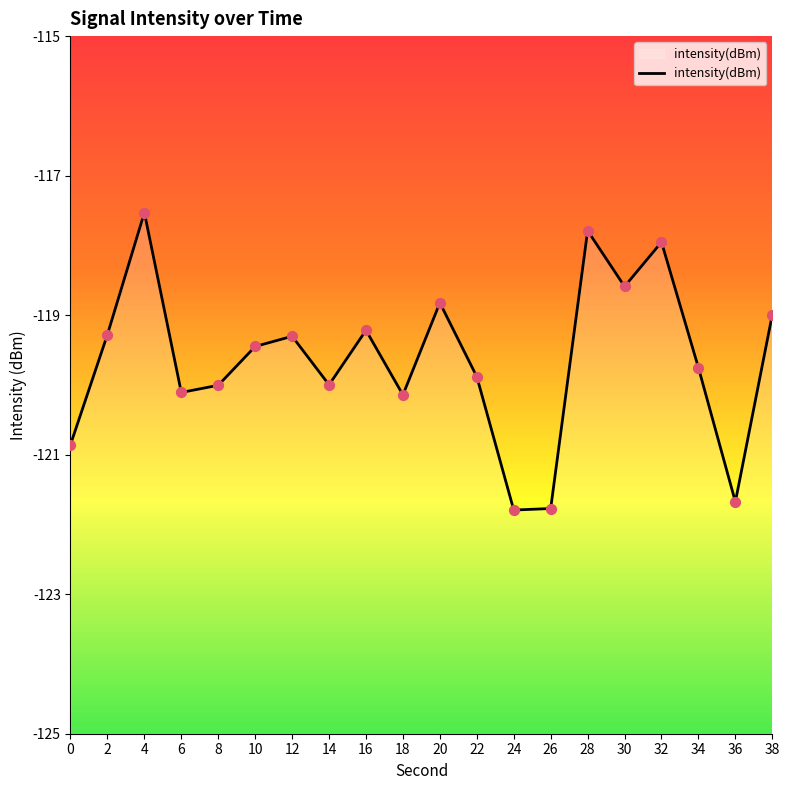

What is the change in value from 6 to 14?

+0.1